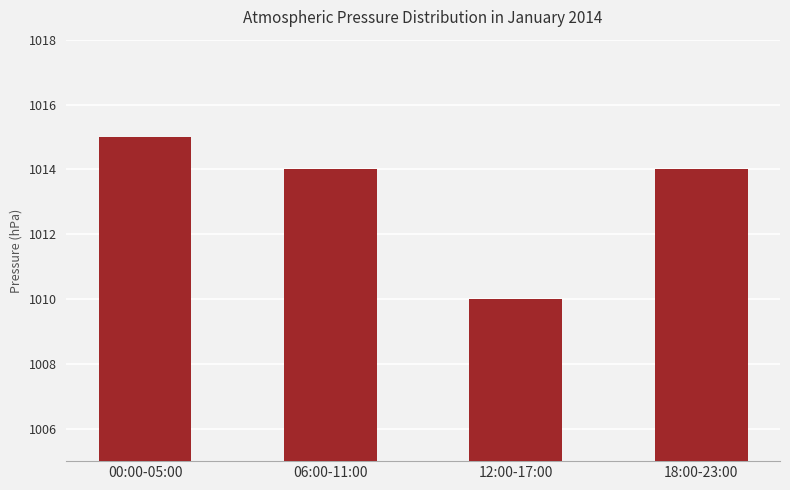

What is the label of the 4th bar from the left?

18:00-23:00